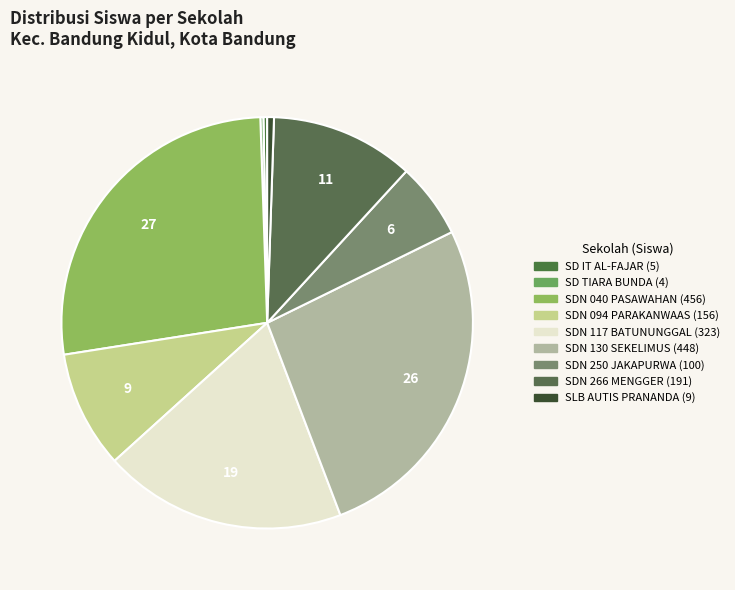

Rank the categories by value from lowest to highest.

SD TIARA BUNDA, SD IT AL-FAJAR, SLB AUTIS PRANANDA, SDN 250 JAKAPURWA, SDN 094 PARAKANWAAS, SDN 266 MENGGER, SDN 117 BATUNUNGGAL, SDN 130 SEKELIMUS, SDN 040 PASAWAHAN